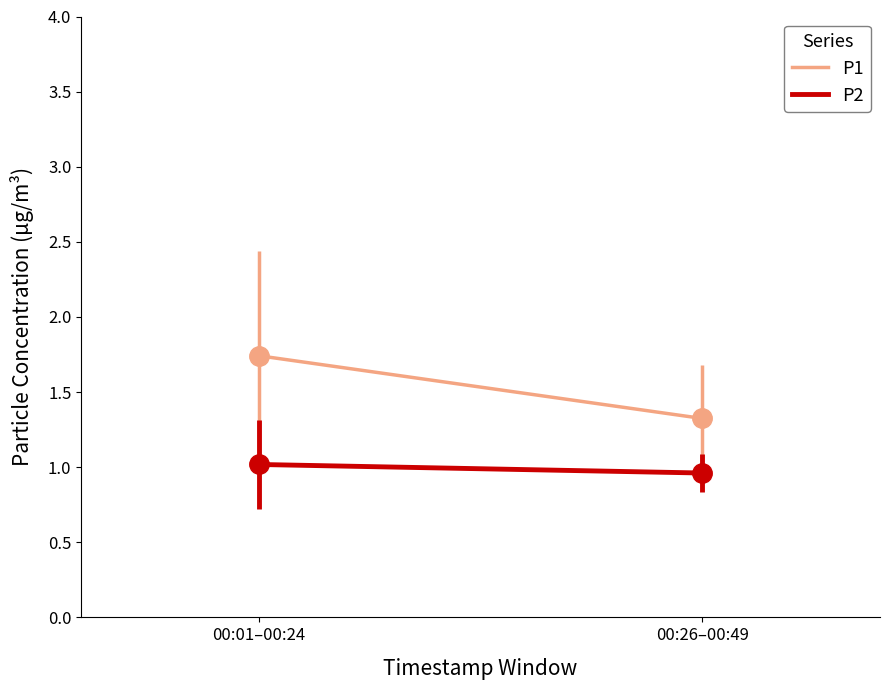

How many P2 values are between 0 and 1?

1